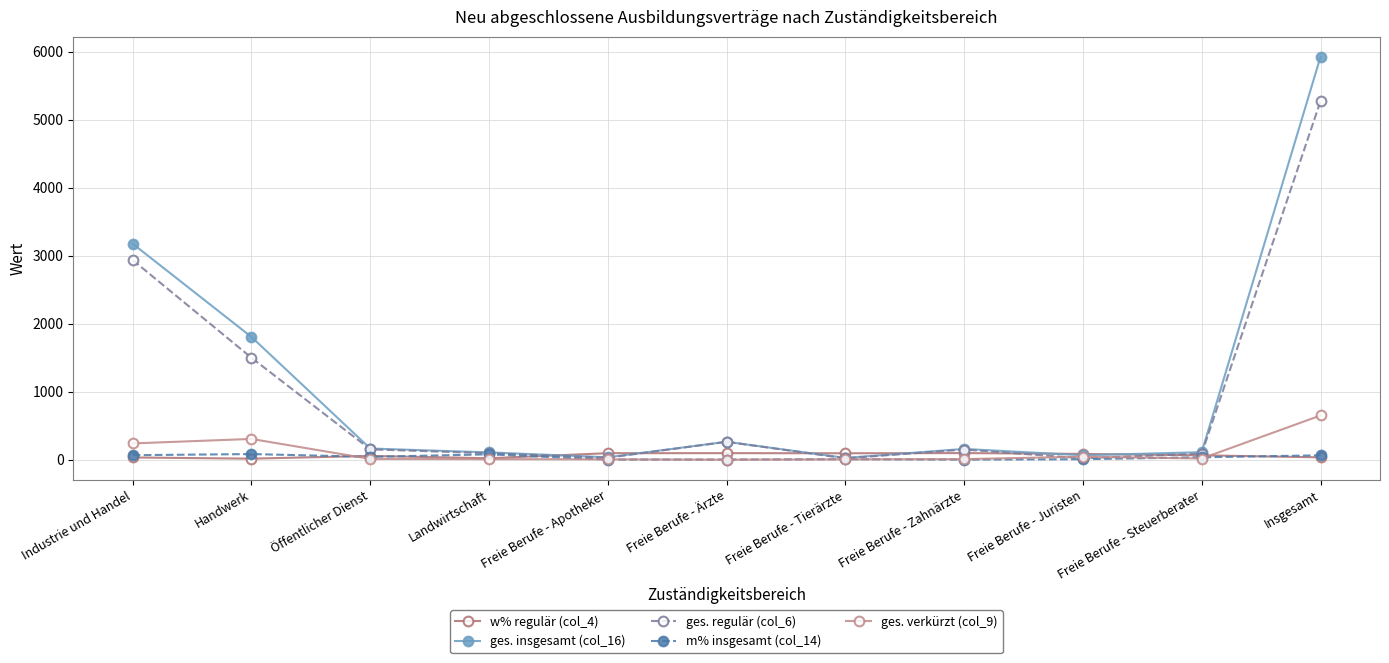

In ges. verkürzt (col_9), how many points are higher than both neighbors (excluding endpoints)?

2